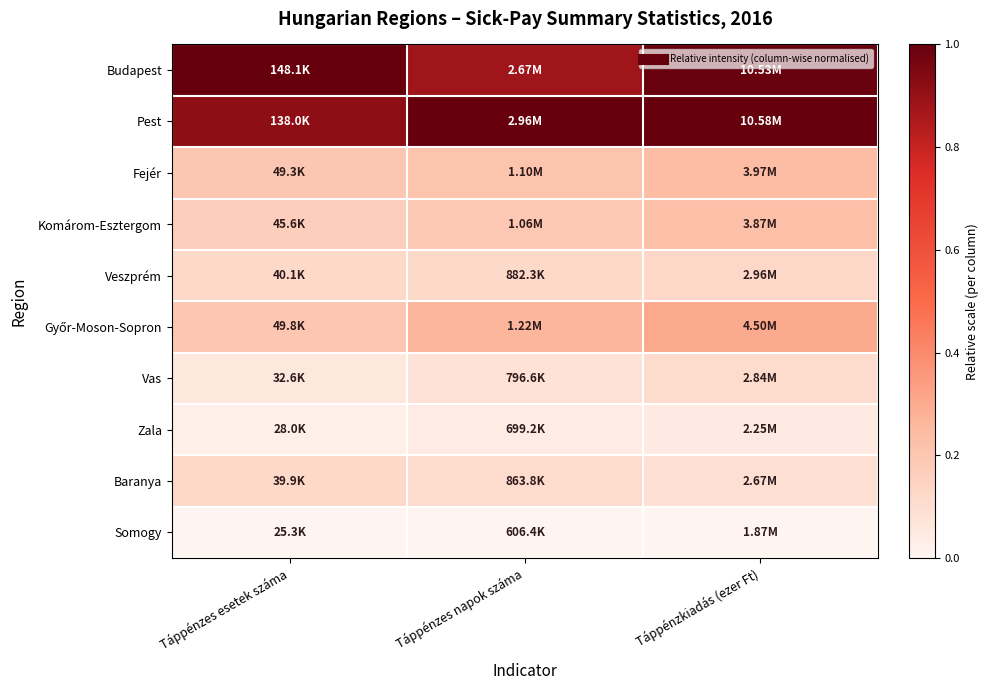

What is the difference between the highest and lowest values at Táppénzes esetek száma?

1.0